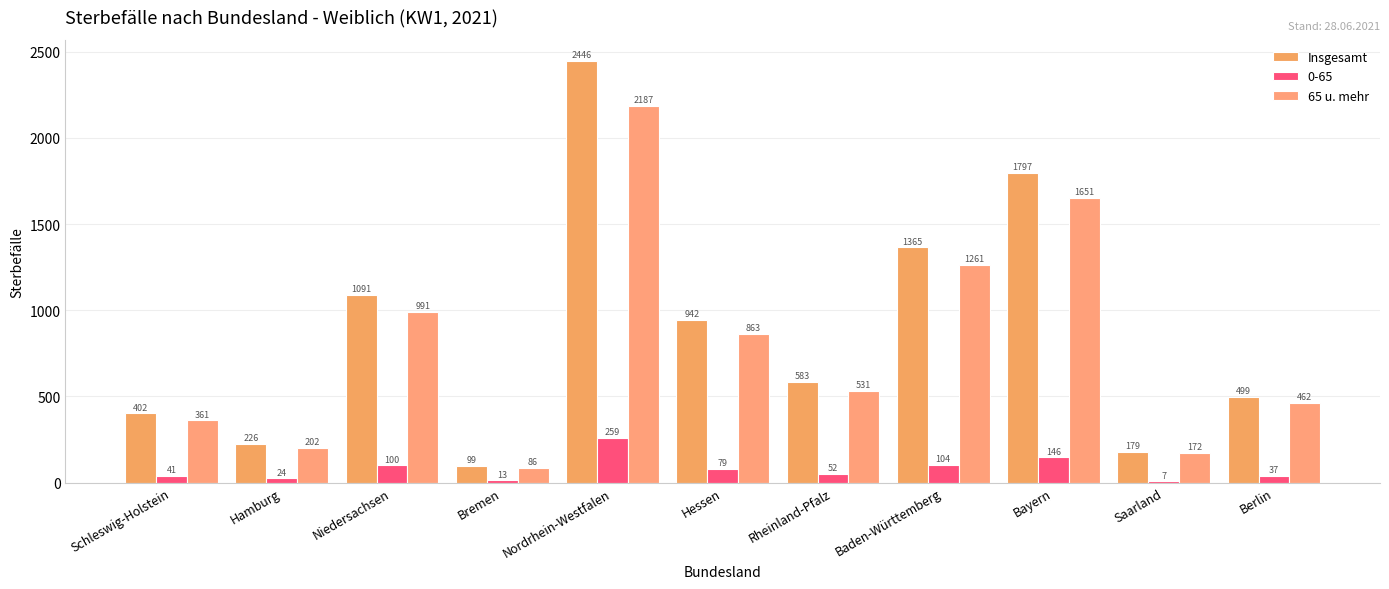

What is the highest value of the 65 u. mehr series?

2187